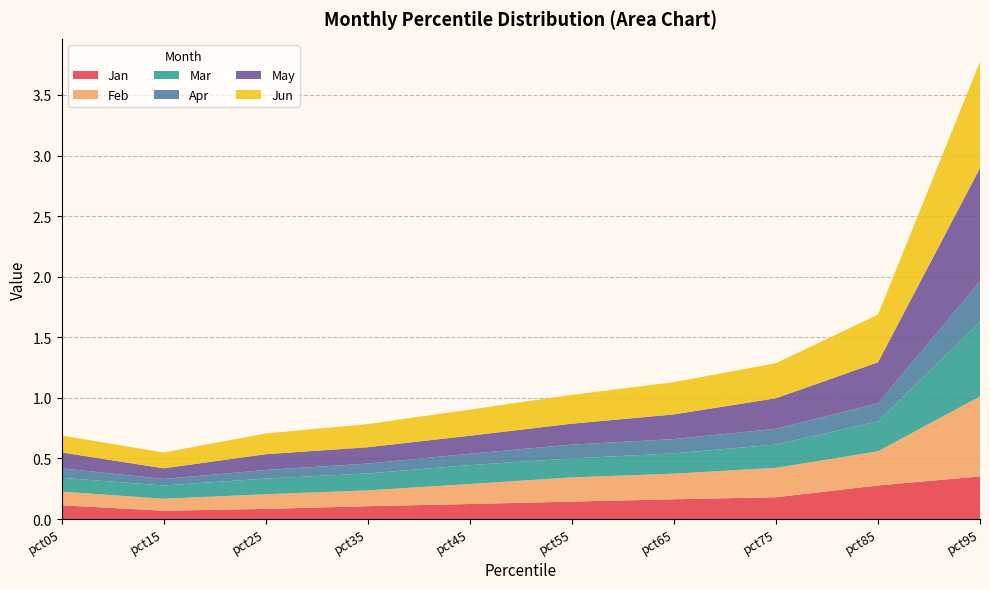

Reading left to right, what are all the values shown in this chart?

Jan: 0.1	0.1	0.1	0.1	0.1	0.1	0.2	0.2	0.3	0.4
Feb: 0.1	0.1	0.1	0.1	0.2	0.2	0.2	0.2	0.3	0.7
Mar: 0.1	0.1	0.1	0.1	0.2	0.2	0.2	0.2	0.2	0.6
Apr: 0.1	0.1	0.1	0.1	0.1	0.1	0.1	0.1	0.1	0.3
May: 0.1	0.1	0.1	0.1	0.1	0.2	0.2	0.3	0.3	0.9
Jun: 0.1	0.1	0.2	0.2	0.2	0.2	0.3	0.3	0.4	0.9